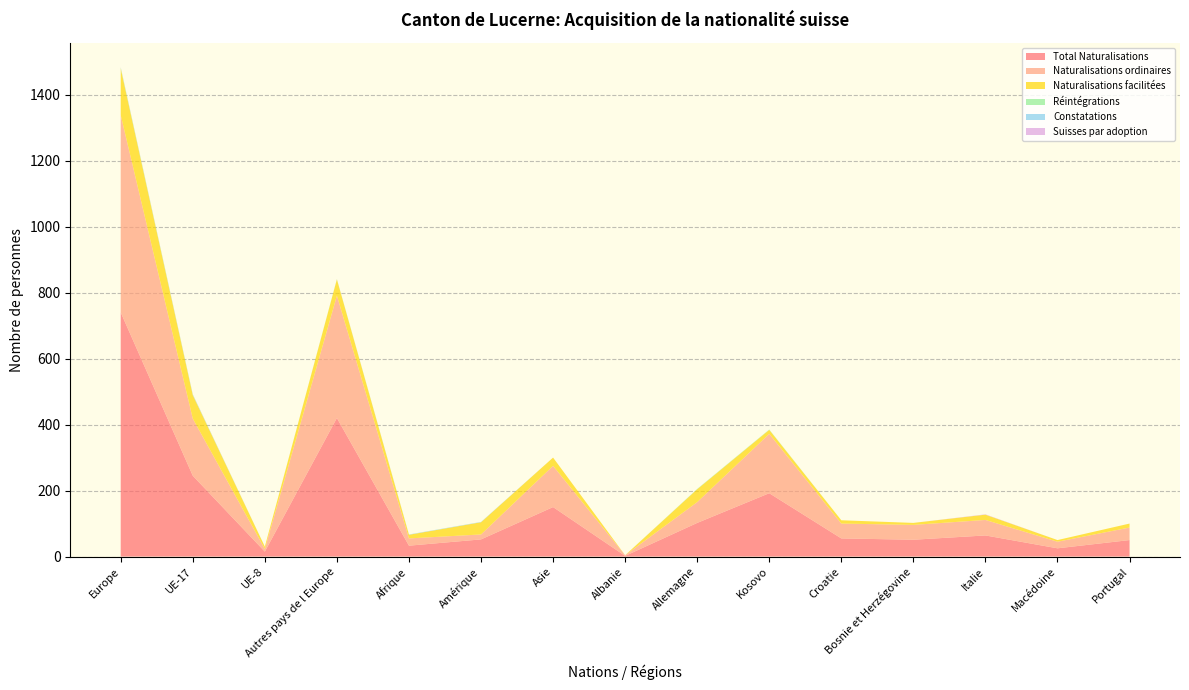

Reading right to left, extract all data points from this chart.

Total Naturalisations: Portugal=50	Macédoine=25	Italie=64	Bosnie et Herzégovine=51	Croatie=55	Kosovo=192	Allemagne=102	Albanie=2	Asie=150	Amérique=52	Afrique=33	Autres pays de l Europe=420	UE-8=15	UE-17=245	Europe=740
Naturalisations ordinaires: Portugal=38	Macédoine=20	Italie=47	Bosnie et Herzégovine=45	Croatie=45	Kosovo=180	Allemagne=63	Albanie=2	Asie=125	Amérique=15	Afrique=22	Autres pays de l Europe=371	UE-8=8	UE-17=173	Europe=598
Naturalisations facilitées: Portugal=12	Macédoine=5	Italie=16	Bosnie et Herzégovine=6	Croatie=10	Kosovo=12	Allemagne=39	Albanie=0	Asie=25	Amérique=37	Afrique=11	Autres pays de l Europe=49	UE-8=7	UE-17=71	Europe=141
Réintégrations: Portugal=0	Macédoine=0	Italie=0	Bosnie et Herzégovine=0	Croatie=0	Kosovo=1	Allemagne=1	Albanie=0	Asie=0	Amérique=0	Afrique=0	Autres pays de l Europe=1	UE-8=0	UE-17=2	Europe=3
Constatations: Portugal=0	Macédoine=0	Italie=0	Bosnie et Herzégovine=0	Croatie=0	Kosovo=0	Allemagne=0	Albanie=0	Asie=0	Amérique=1	Afrique=1	Autres pays de l Europe=0	UE-8=0	UE-17=0	Europe=0
Suisses par adoption: Portugal=0	Macédoine=0	Italie=1	Bosnie et Herzégovine=0	Croatie=0	Kosovo=0	Allemagne=0	Albanie=0	Asie=0	Amérique=0	Afrique=0	Autres pays de l Europe=0	UE-8=0	UE-17=1	Europe=1